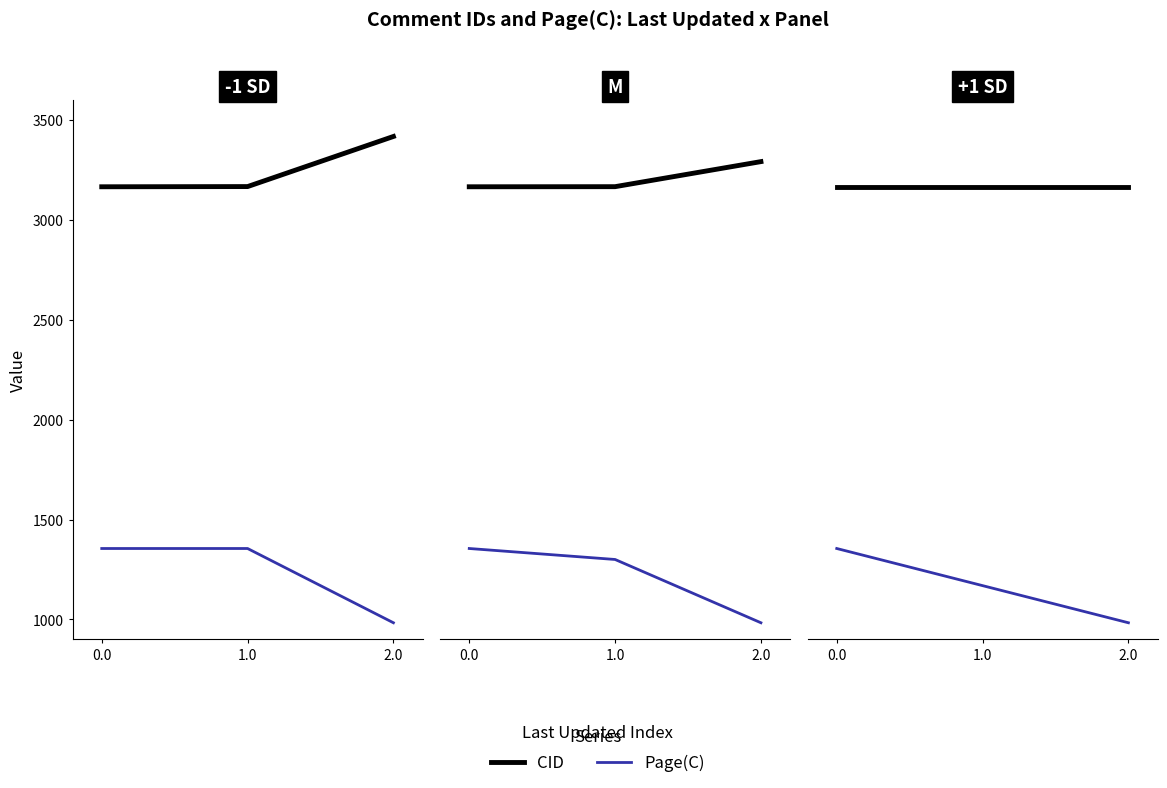

What is the difference between the highest and lowest values at 0.0?

1812